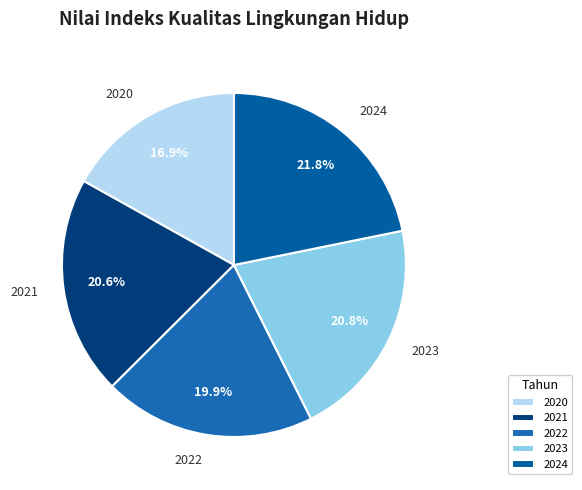

To the nearest percent, what is the difference between the largest and smallest slice percentages?

5%